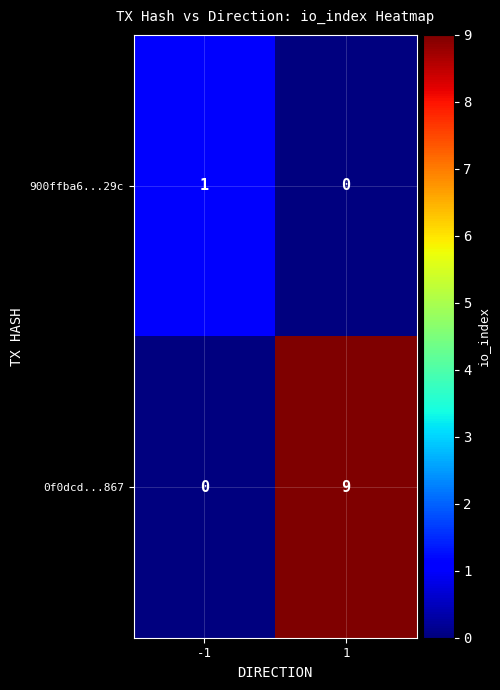

True or false: 900ffba6...29c has a value of 1 at -1.

True